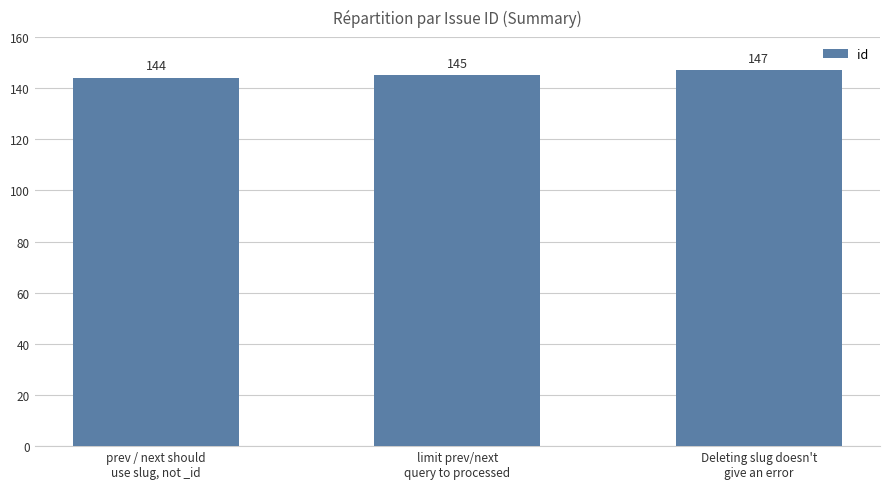

The value at limit prev/next
query to processed is 229. True or false?

False